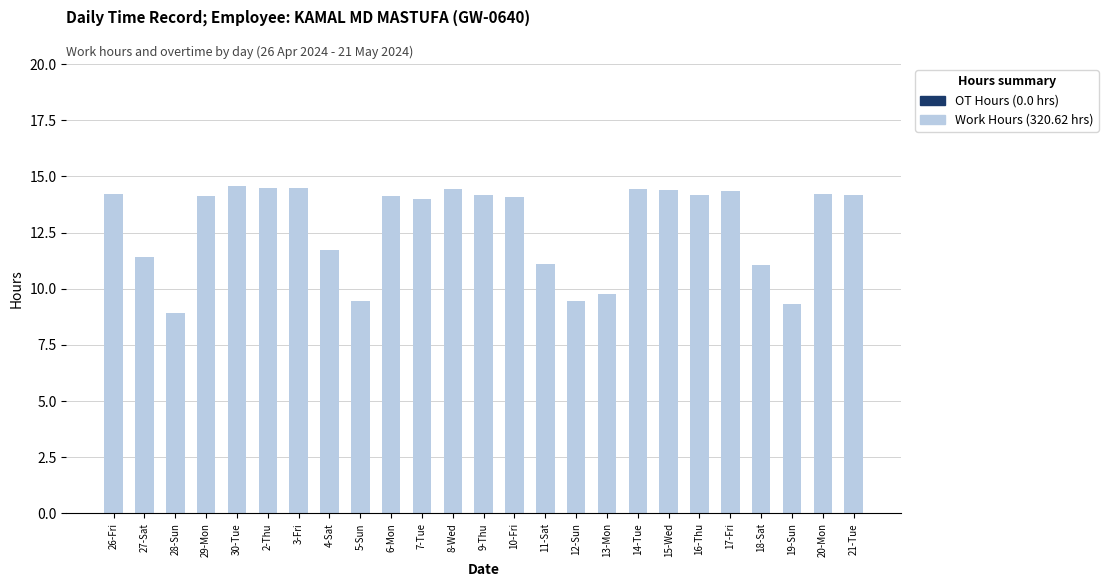

Is it true that the value at 6-Mon is 7.3?

False